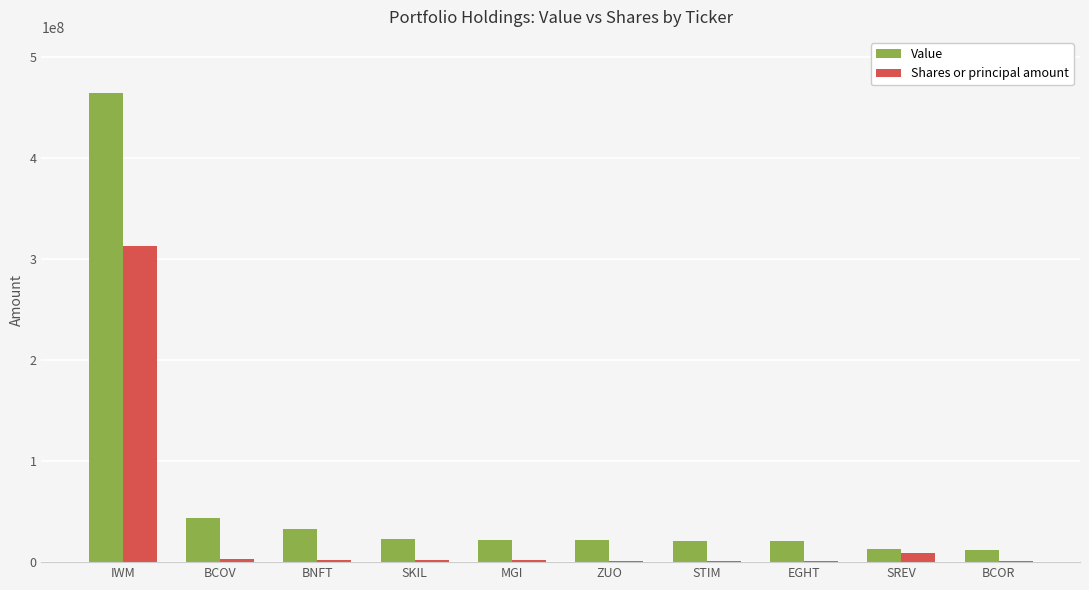

Is the value of Shares or principal amount at EGHT greater than the value of Value at ZUO?

No